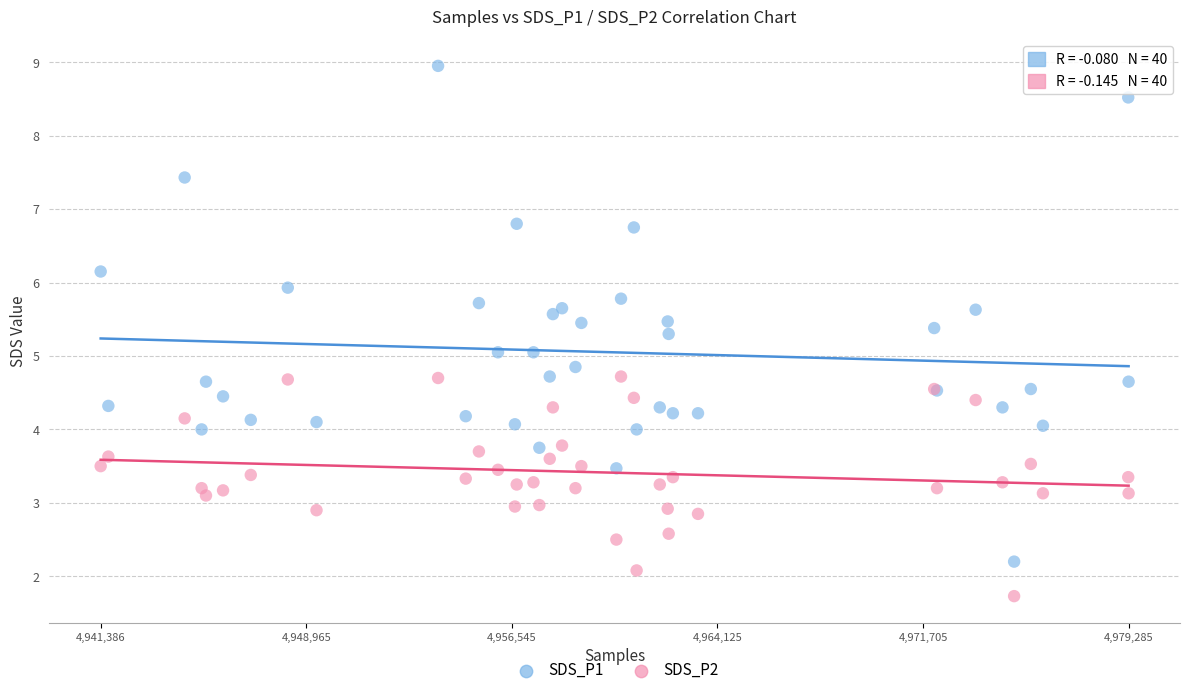

Which series contains the highest Y value?

SDS_P1